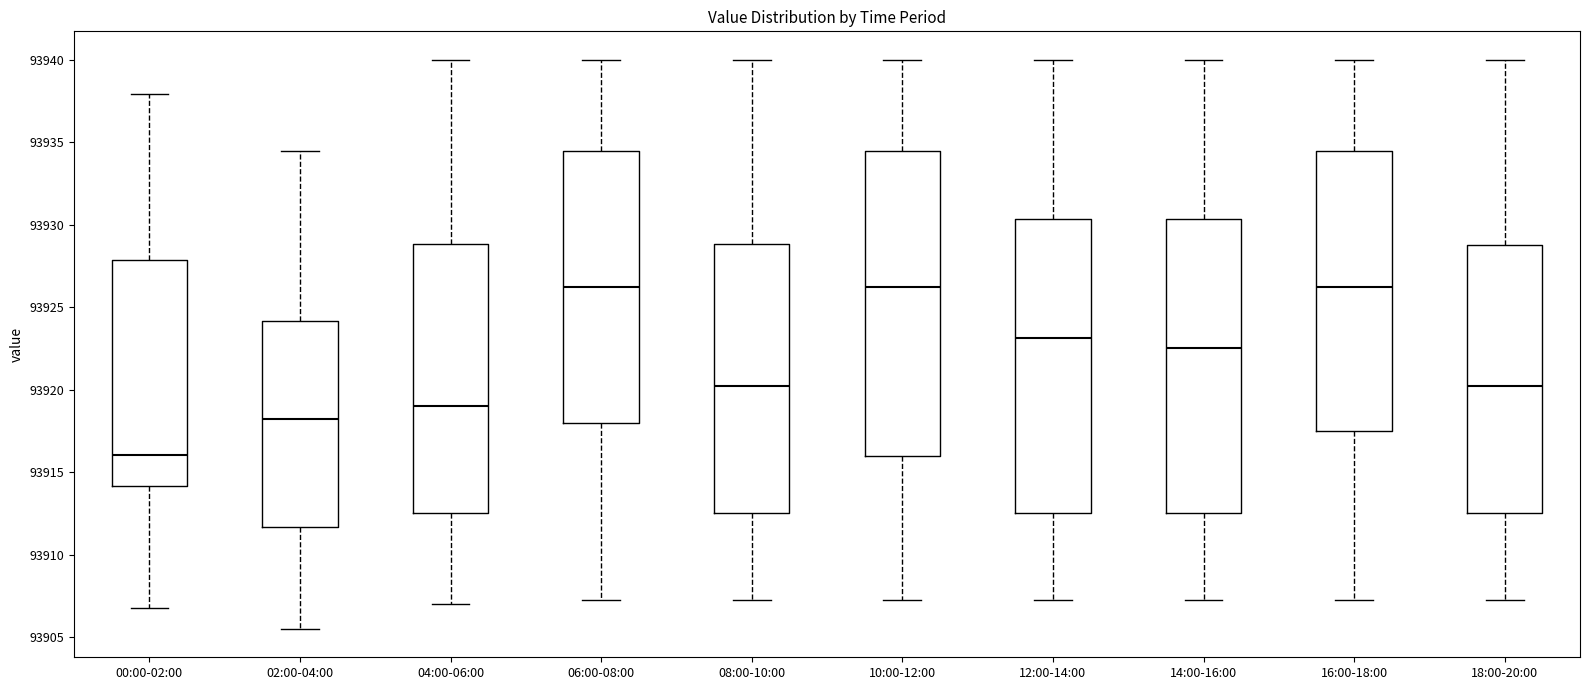

Which box's median line is the lowest?

00:00-02:00